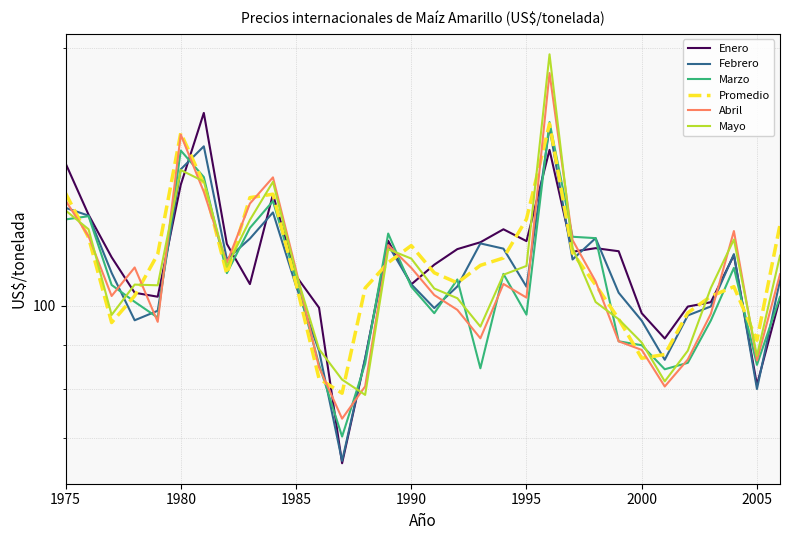

How many times do Febrero and Mayo cross each other?

9